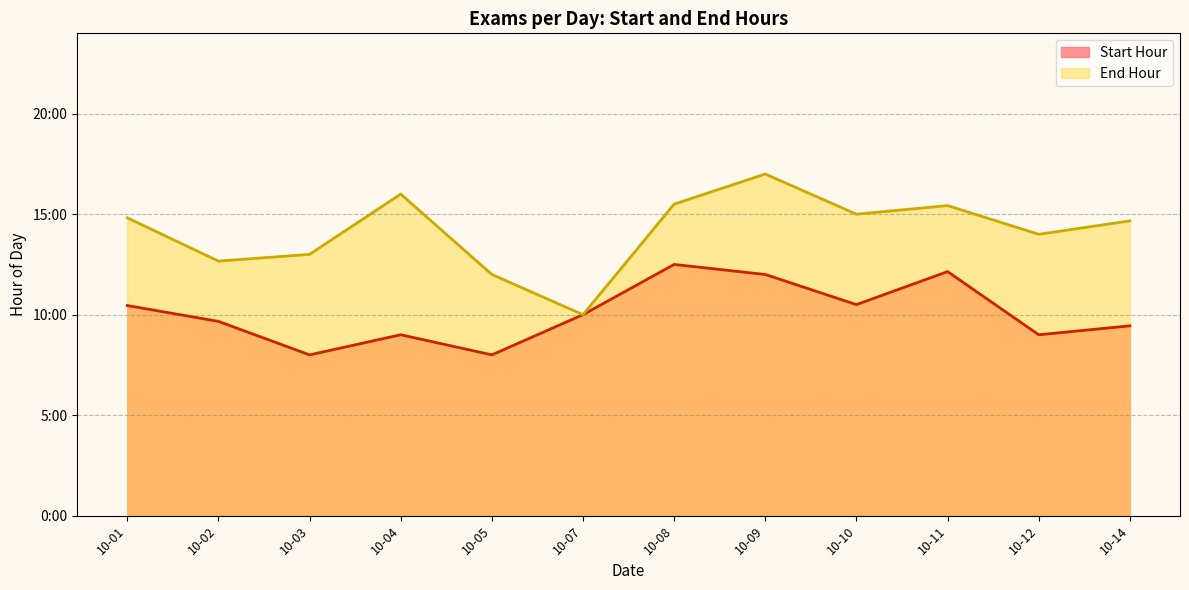

Which has a higher value, 2013-10-08 or 2013-10-03?

2013-10-08